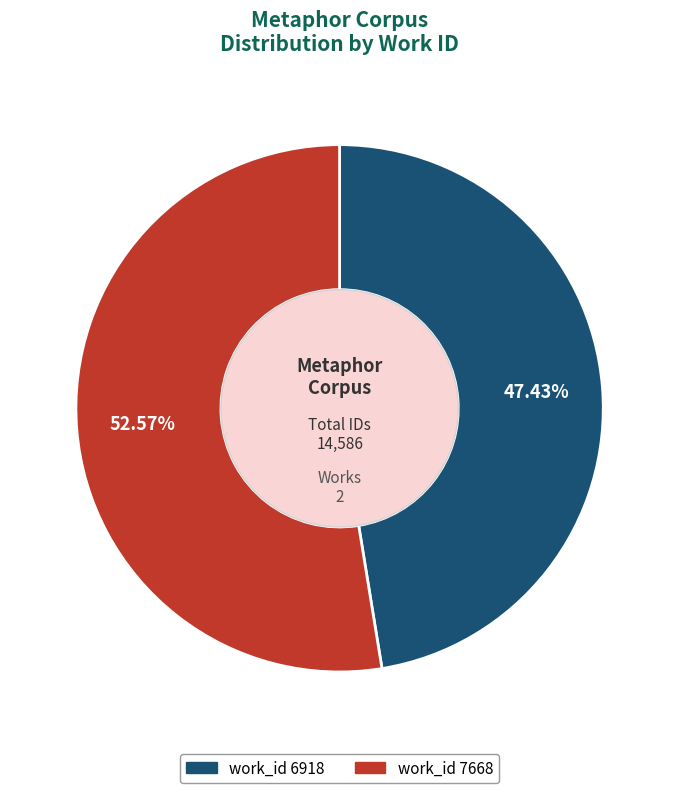

Does work_id 7668 represent more than half of the total?

Yes